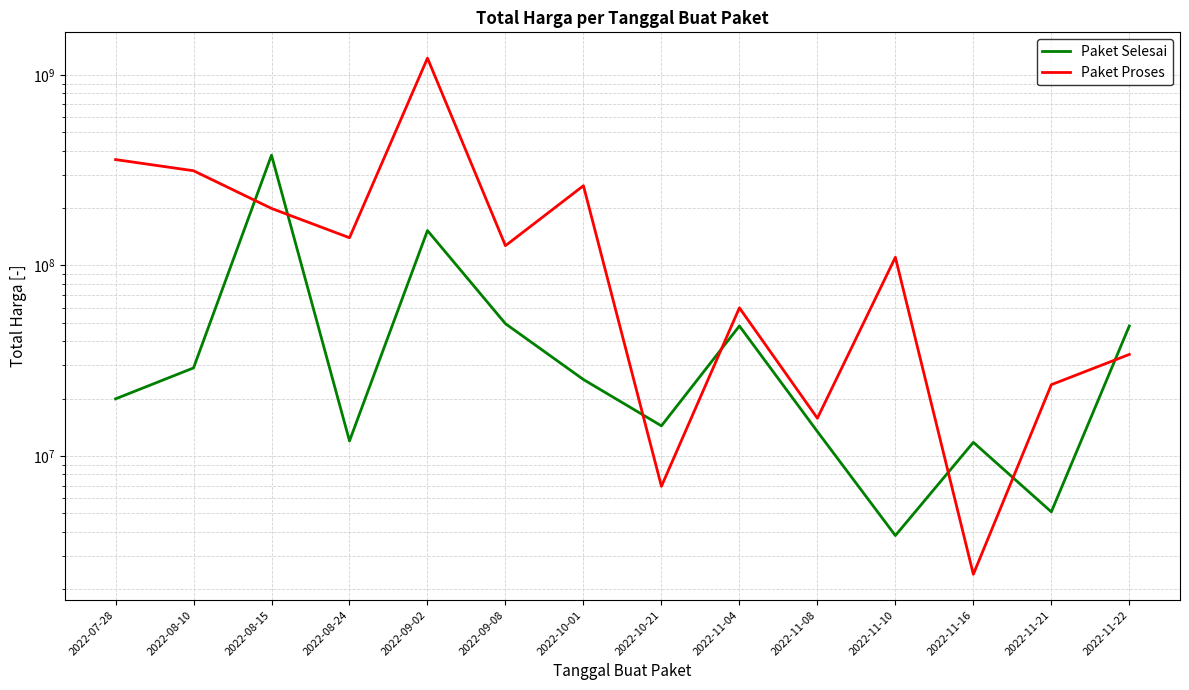

What is the maximum value shown in the chart?

1224682000